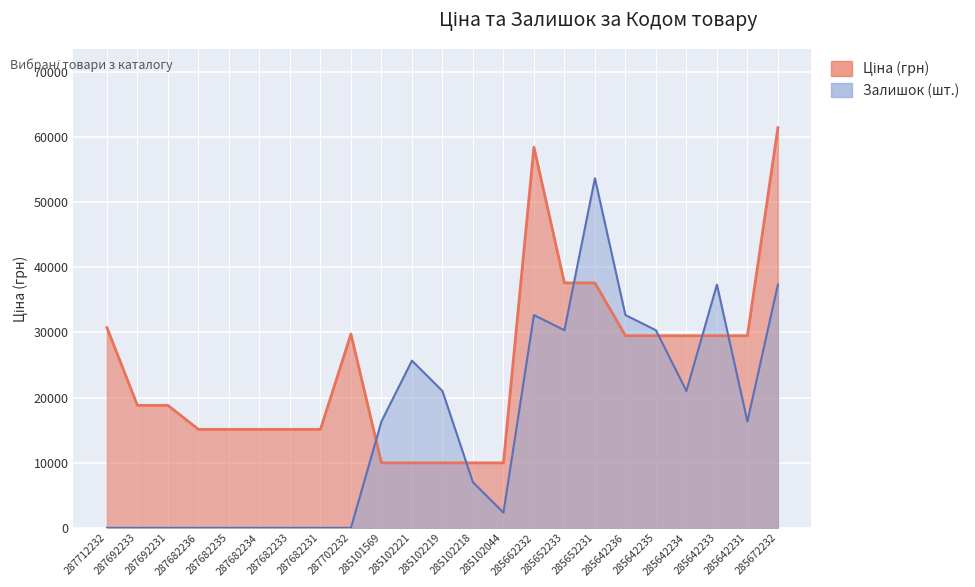

True or false: Ціна and Залишок cross at least once.

True